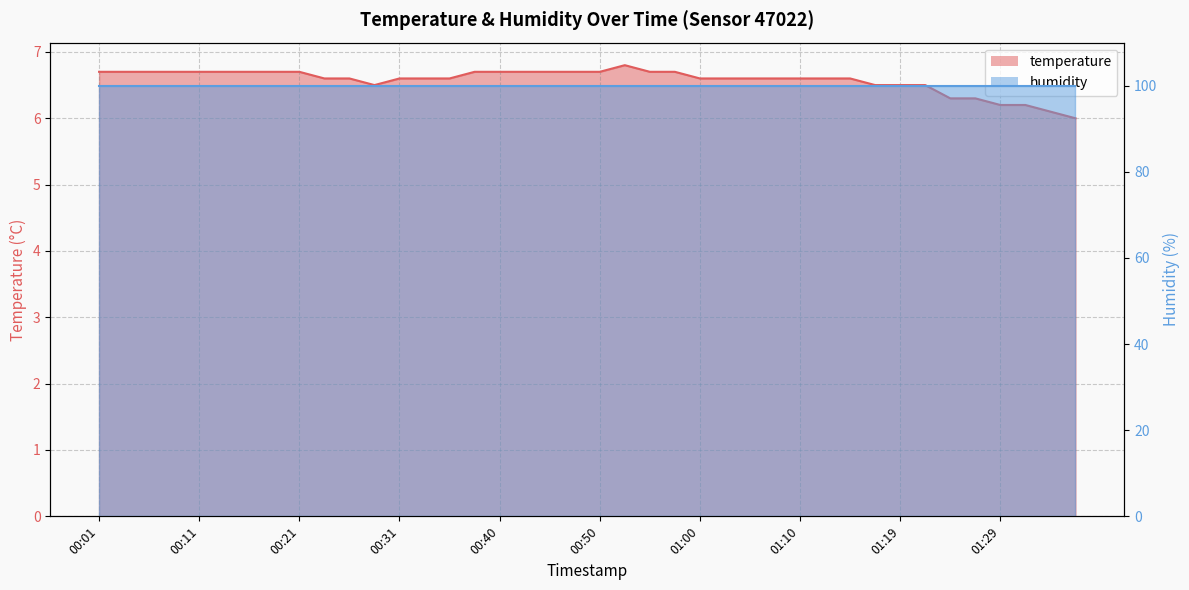

True or false: the data shows 11.8 at 00:57.

False